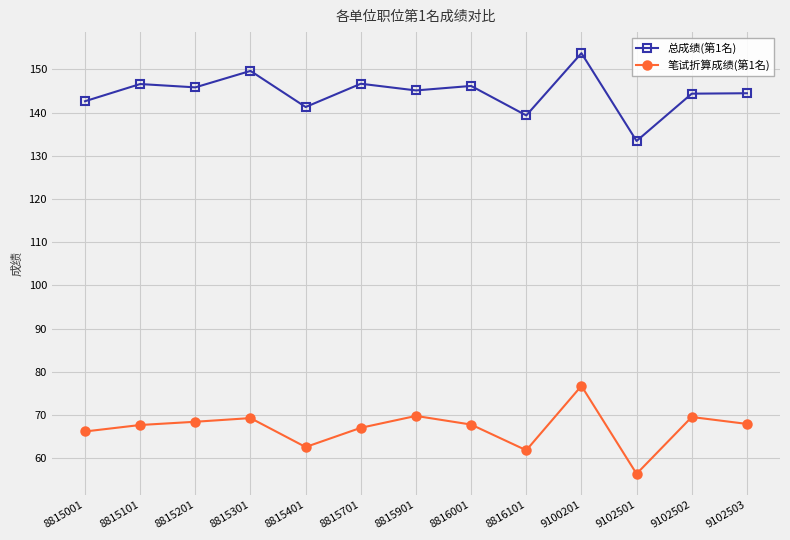

At 9100201, list the series in order from largest to smallest.

总成绩(第1名), 笔试折算成绩(第1名)